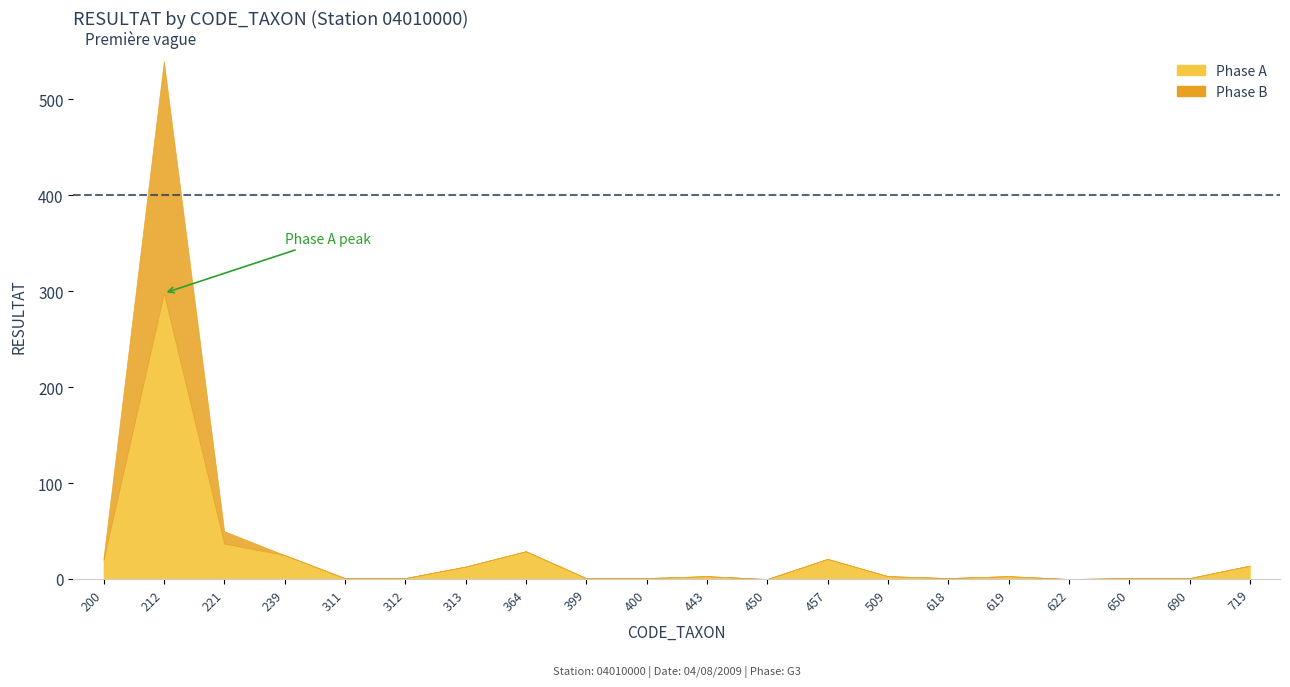

What is the sum of the values at 312 and 719?

15